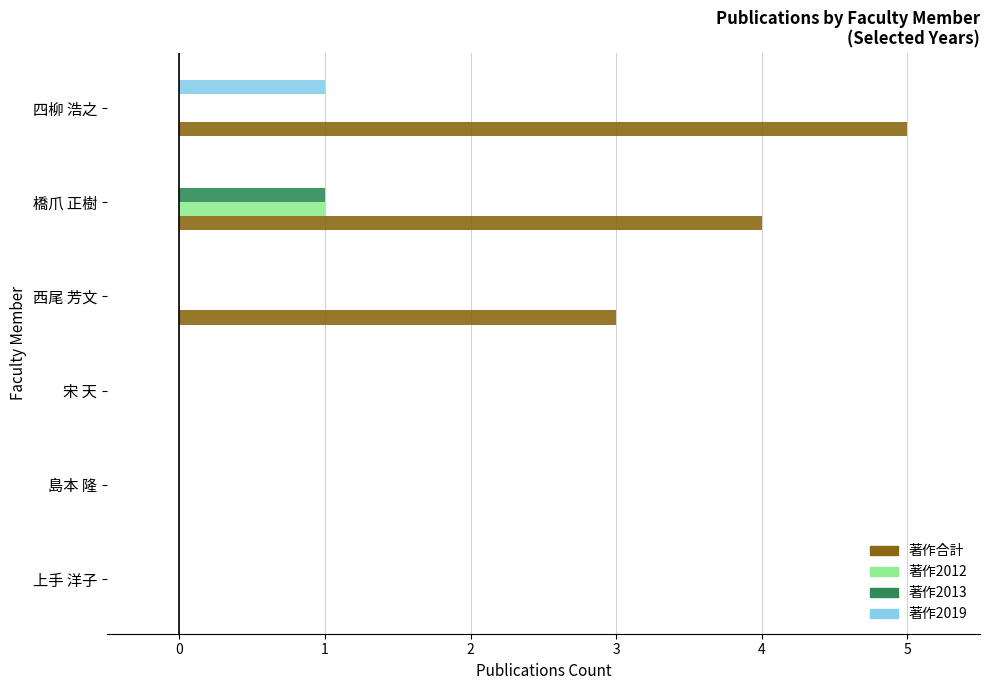

Which category has the highest value in the 著作2012 series?

橋爪 正樹